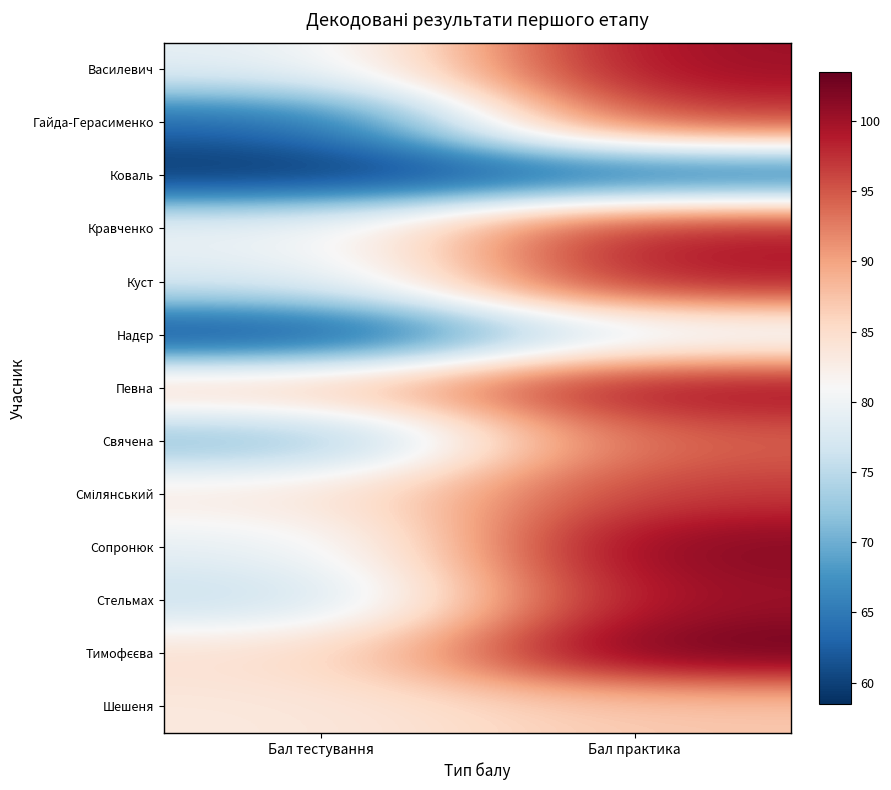

What is the total value across all series at Бал тестування?

979.9